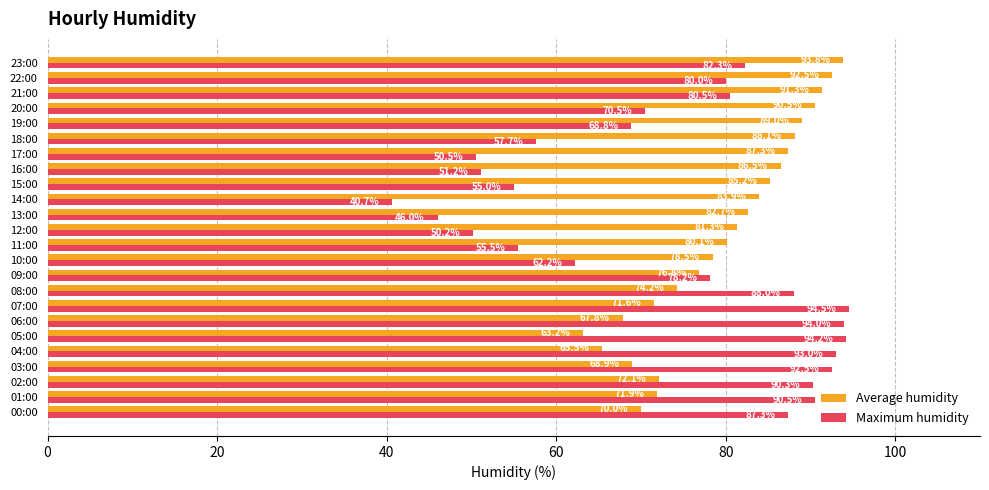

At which label is Maximum humidity closest to 67?

19:00